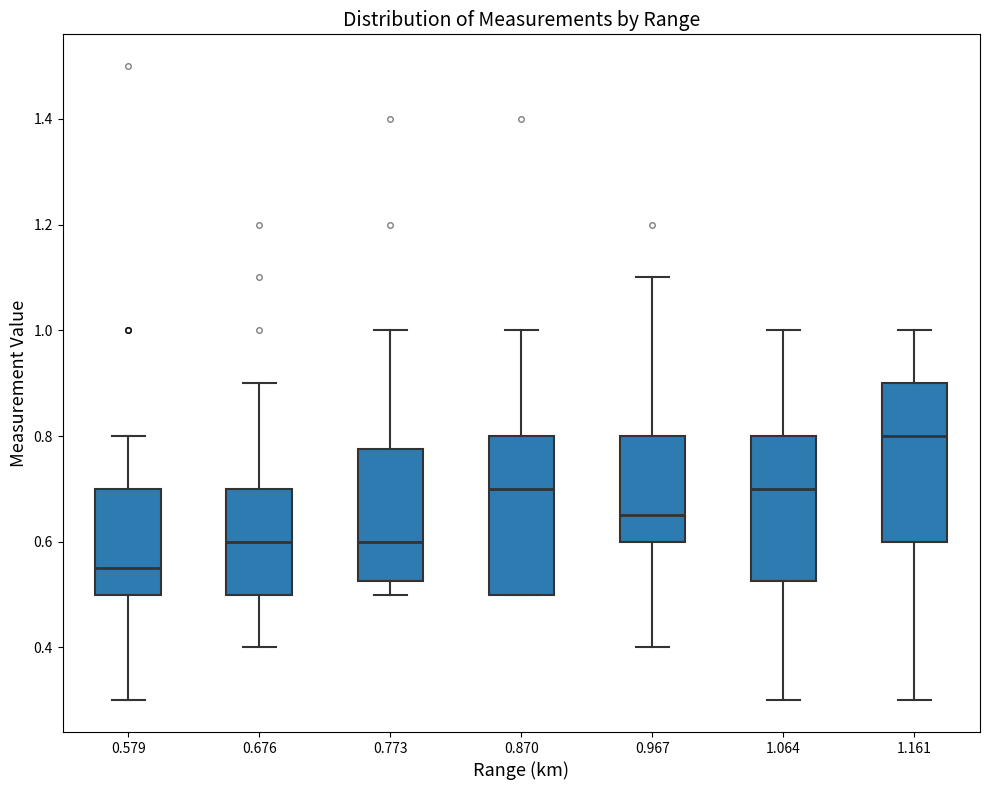

Where does the upper whisker of the box at x = 0.870 end on the y-axis? The values are not printed on the chart, so give them approximately, as read against the axis.

1.00